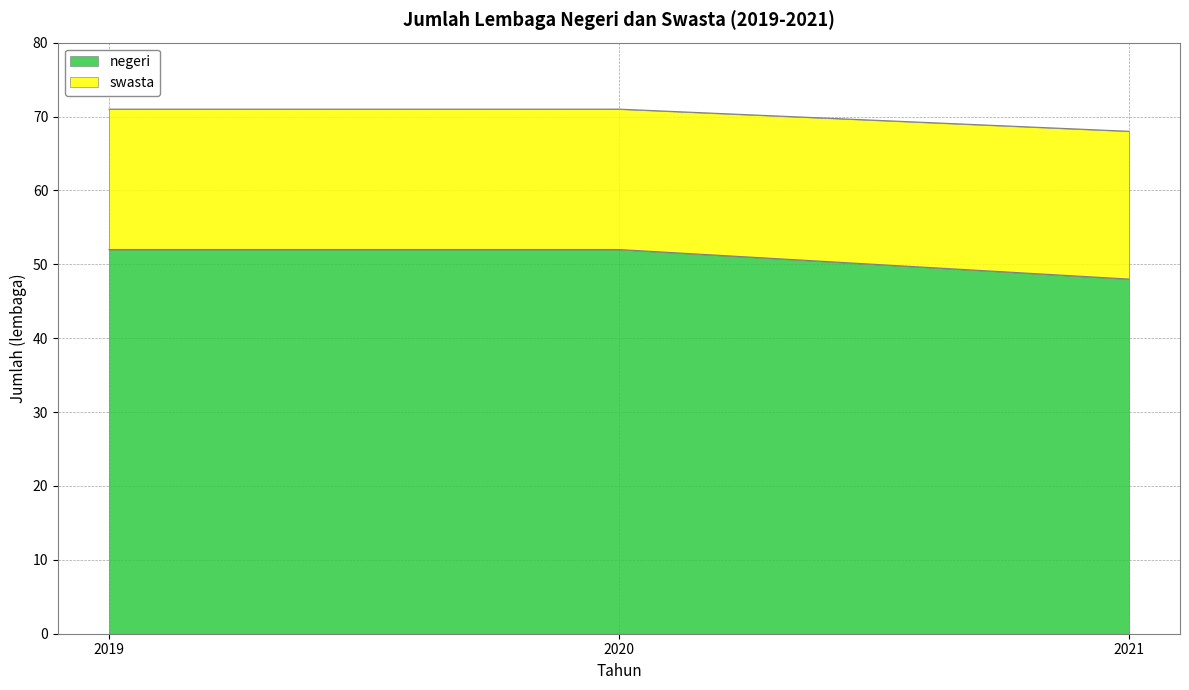

The negeri series shows 87 at 2020. True or false?

False